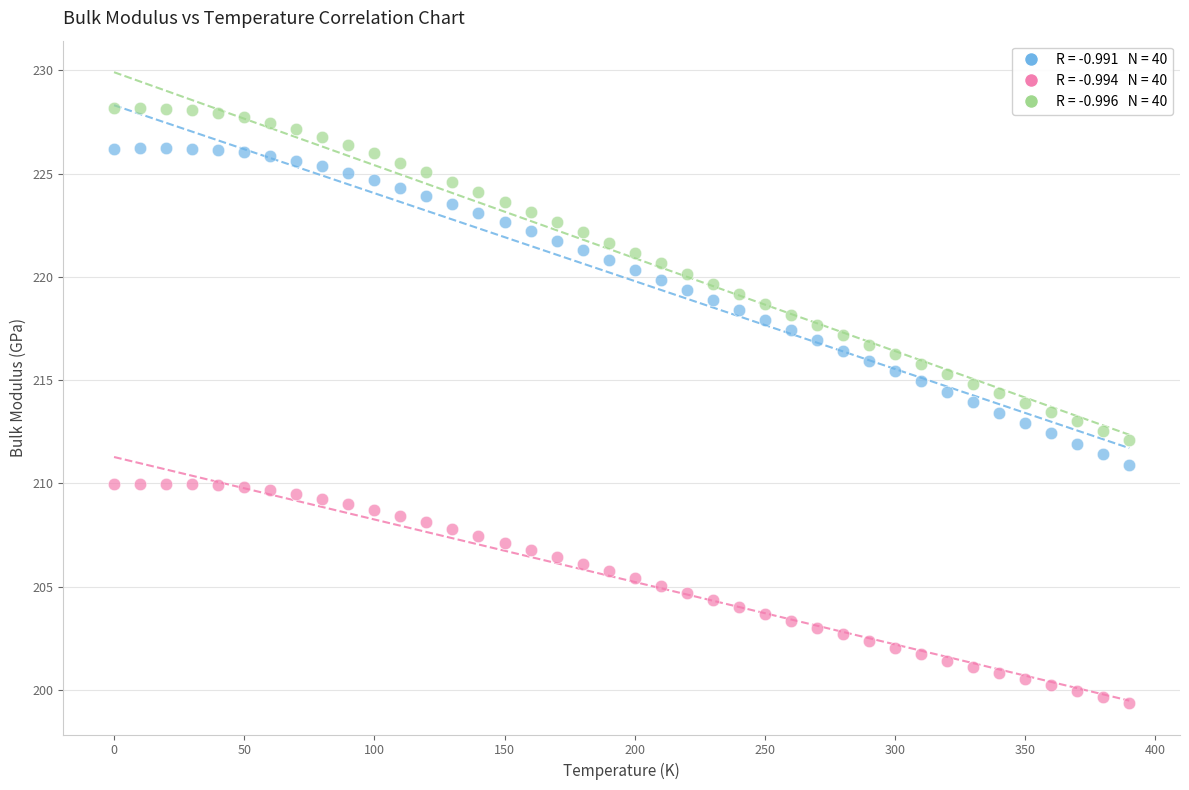

Across all data points, what is the range of X values (max minus min)?

390.0